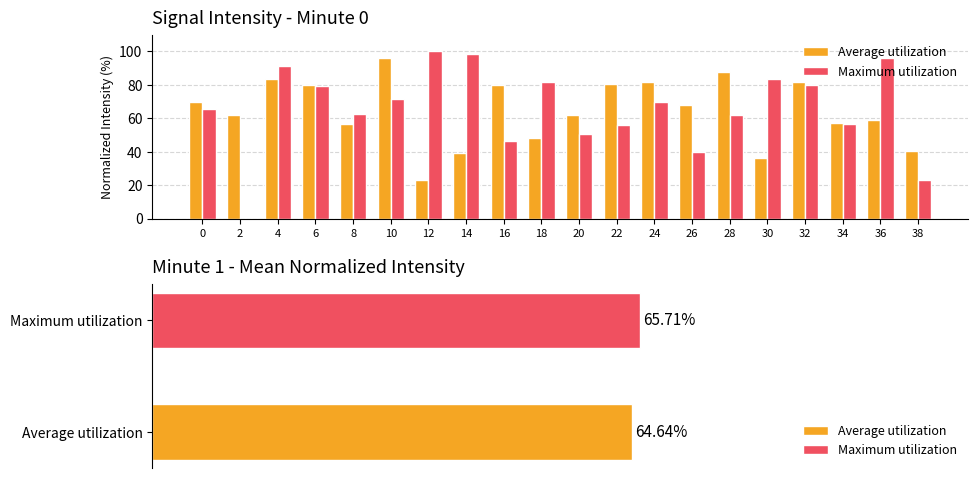

Which series has the widest spread of values?

Maximum utilization